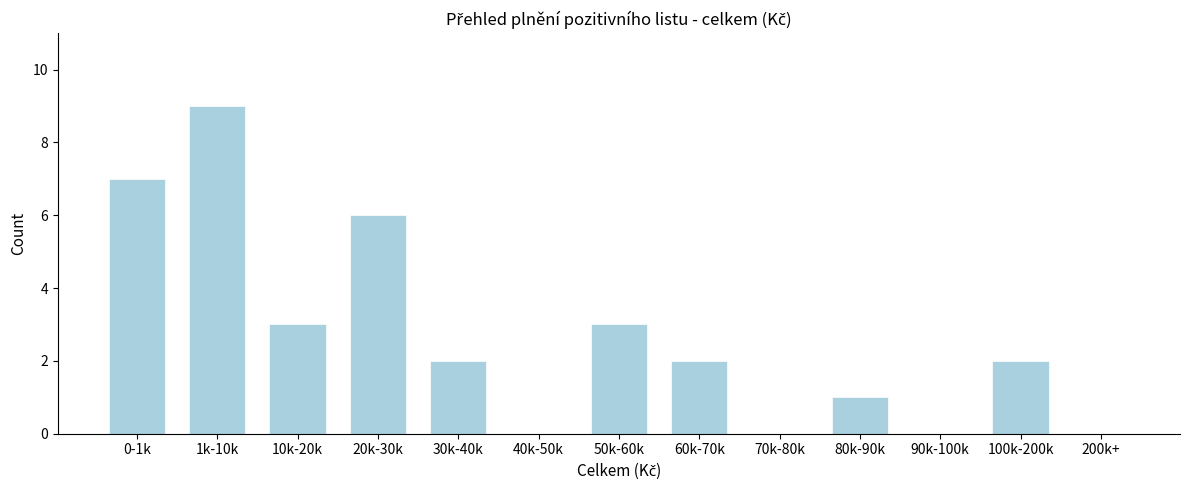

Reading right to left, list all the values displayed in this chart.

200k+=0	100k-200k=2	90k-100k=0	80k-90k=1	70k-80k=0	60k-70k=2	50k-60k=3	40k-50k=0	30k-40k=2	20k-30k=6	10k-20k=3	1k-10k=9	0-1k=7